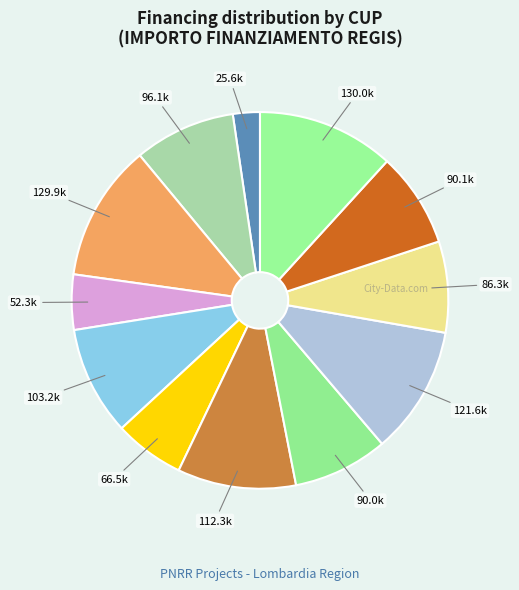

Is it true that 96.1k is 9% of the pie?

True